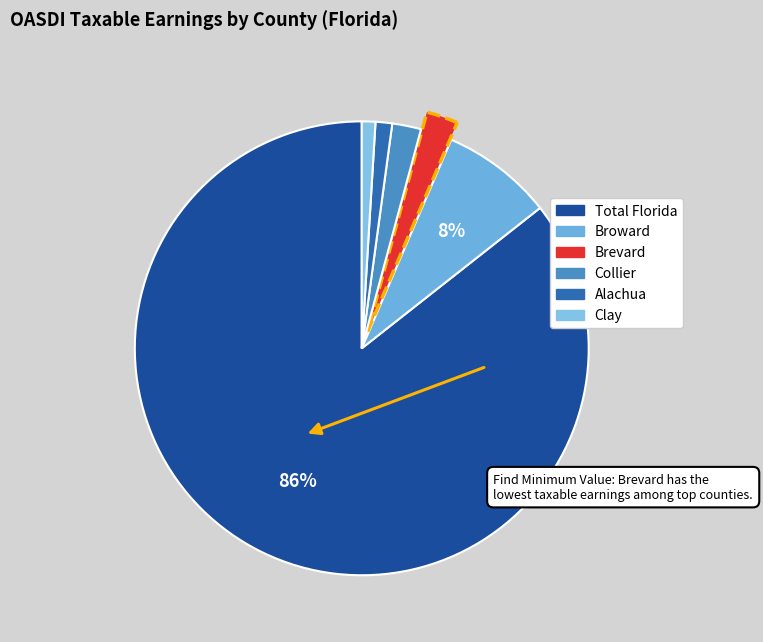

What percentage is the Clay slice, to the nearest percent?

1%